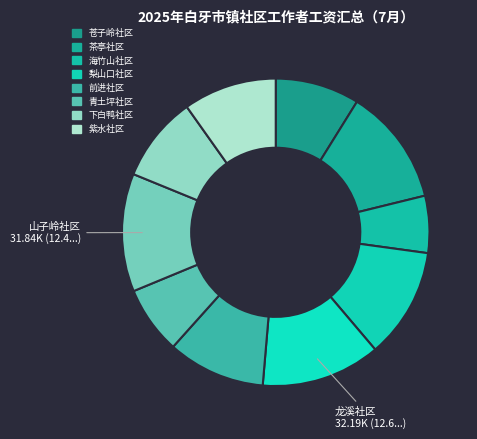

Count the number of slices in the pie.

10